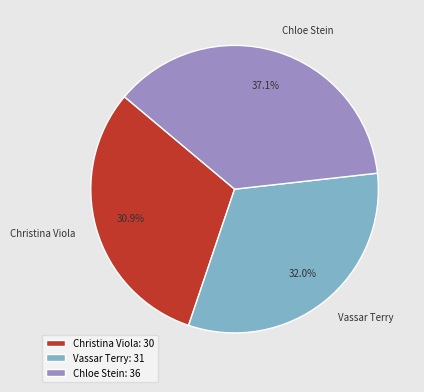

Do Chloe Stein and Vassar Terry together represent more than half of the pie?

Yes